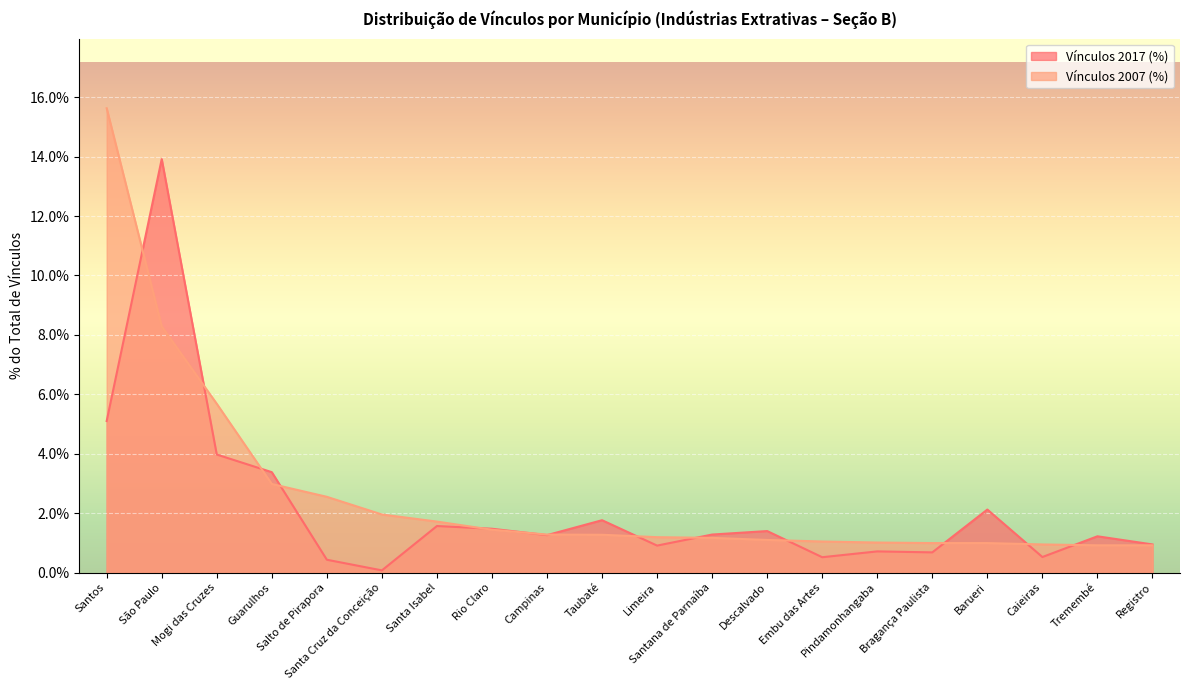

List the series in order of their overall mean, highest first.

Vínculos 2007 (%), Vínculos 2017 (%)